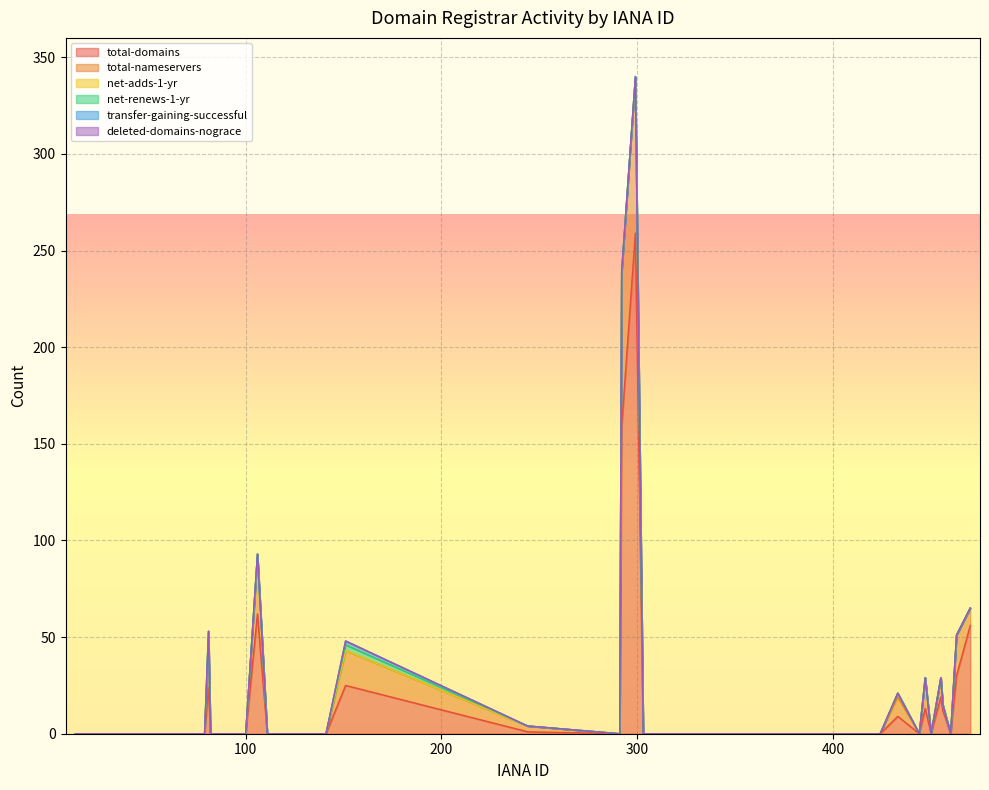

Where is the first local maximum for total-domains?

81